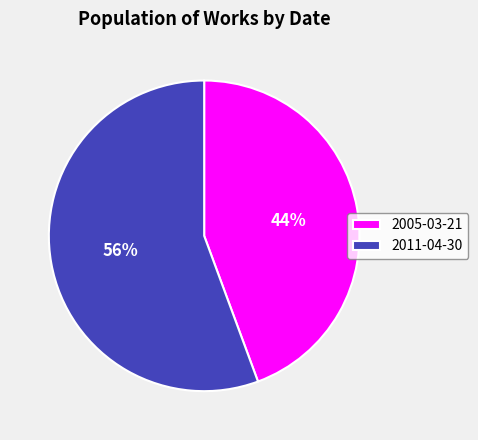

Count the number of slices in the pie.

2